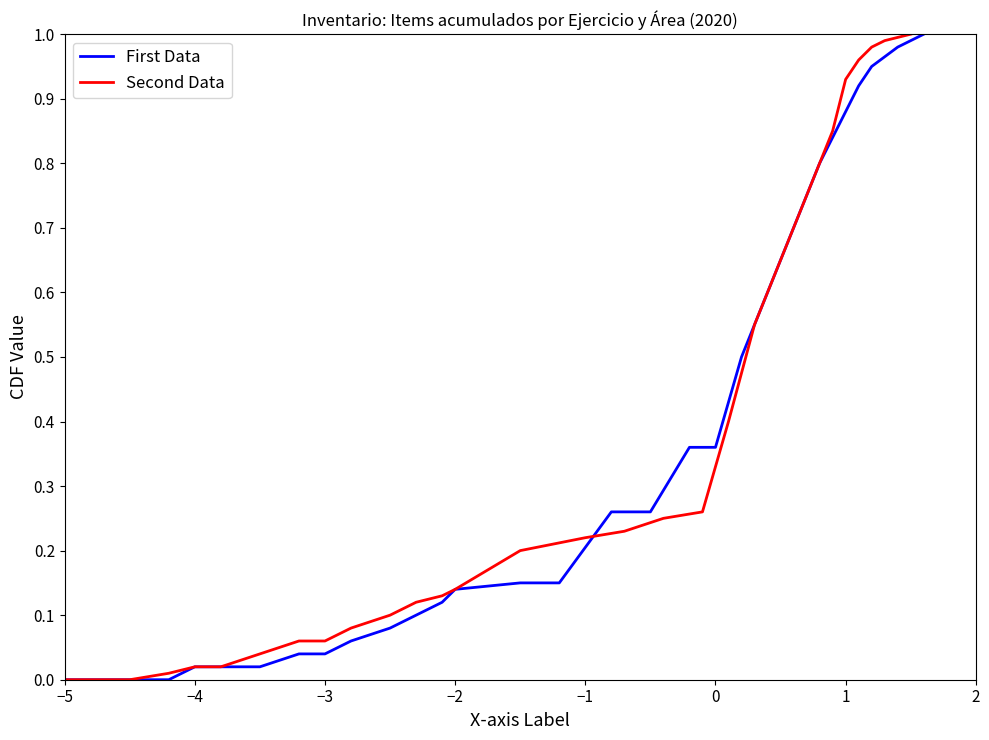

The First Data series shows 0.1 at −3. True or false?

False